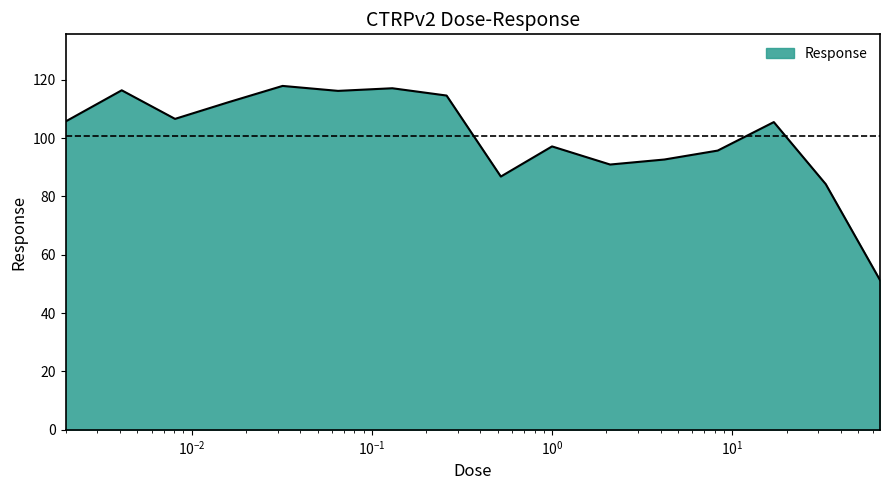

What is the difference between the maximum and minimum values?

66.6